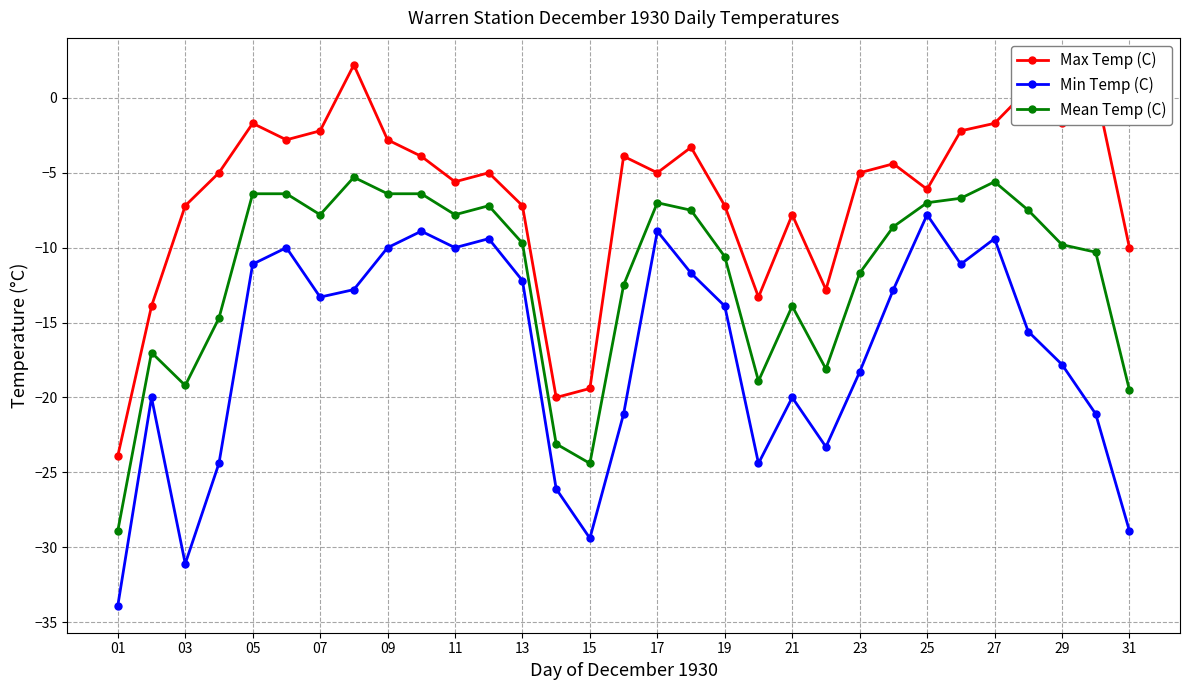

At how many categories does at least one series exceed 0?

3